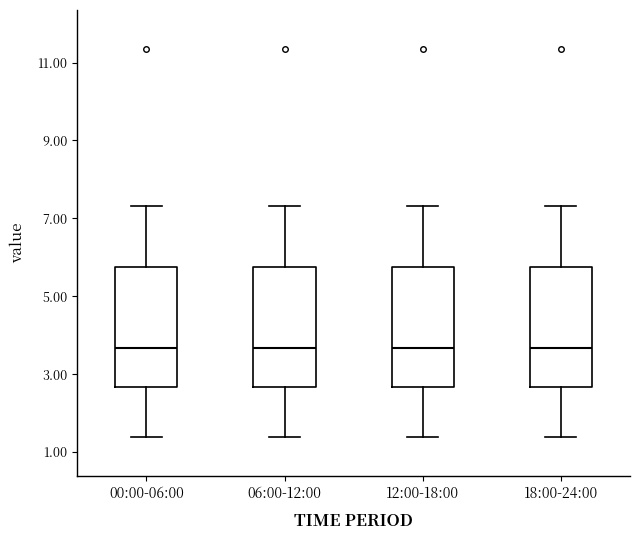

Reading left to right, read every box against the y-axis: the position of its median line, the range the box covers, and the ends of its whiskers. The values are not printed on the chart, so give them approximately, as read against the axis.

00:00-06:00: median 3.6, box 2.6 to 5.8, whiskers 1.4 to 7.4
06:00-12:00: median 3.6, box 2.6 to 5.8, whiskers 1.4 to 7.4
12:00-18:00: median 3.6, box 2.6 to 5.8, whiskers 1.4 to 7.4
18:00-24:00: median 3.6, box 2.6 to 5.8, whiskers 1.4 to 7.4